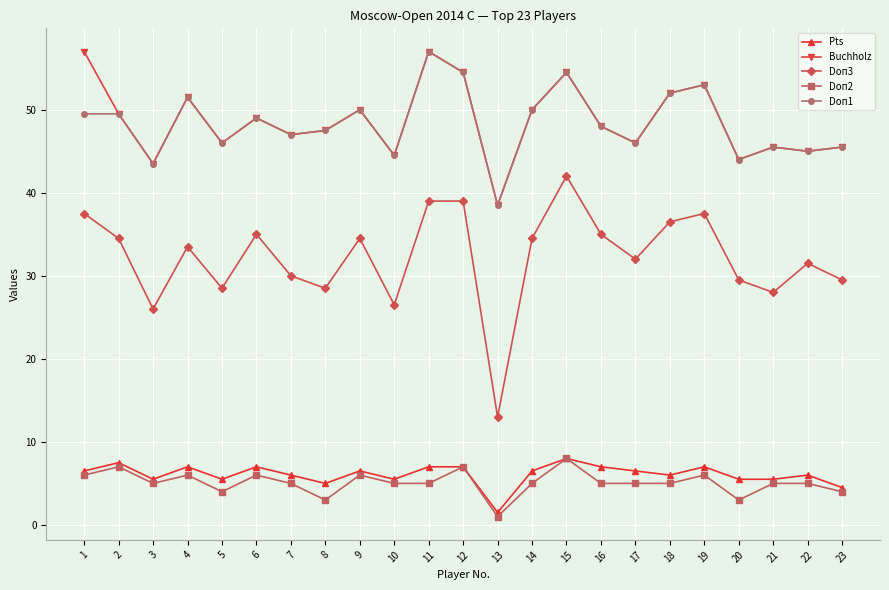

True or false: Doп3 and Doп1 cross at least once.

False